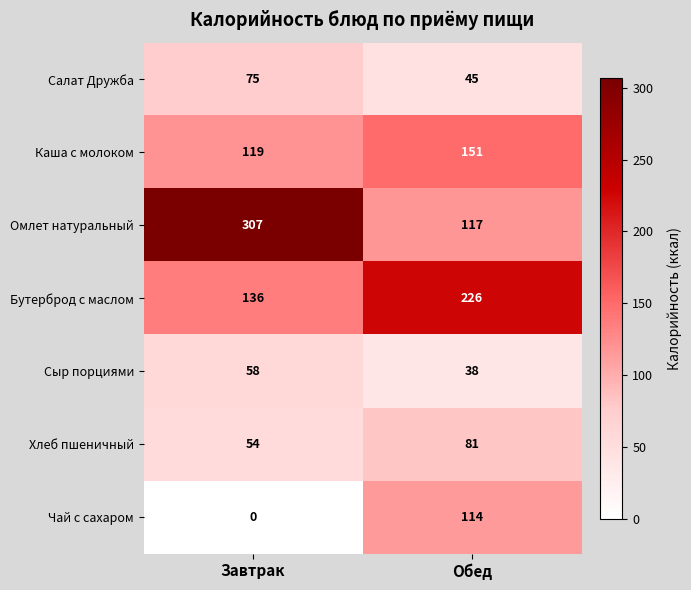

What is the average value of the Хлеб пшеничный series?

68